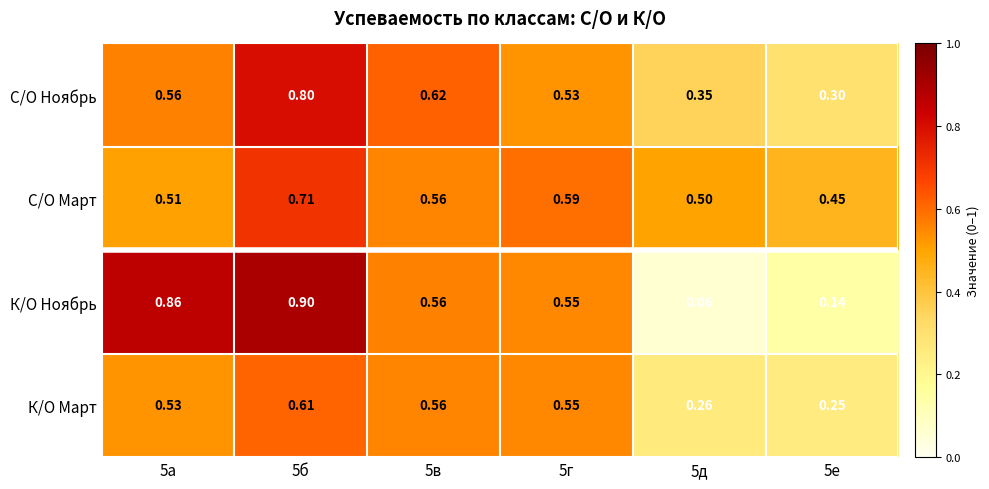

Which series has the largest total across all categories?

С/О Март